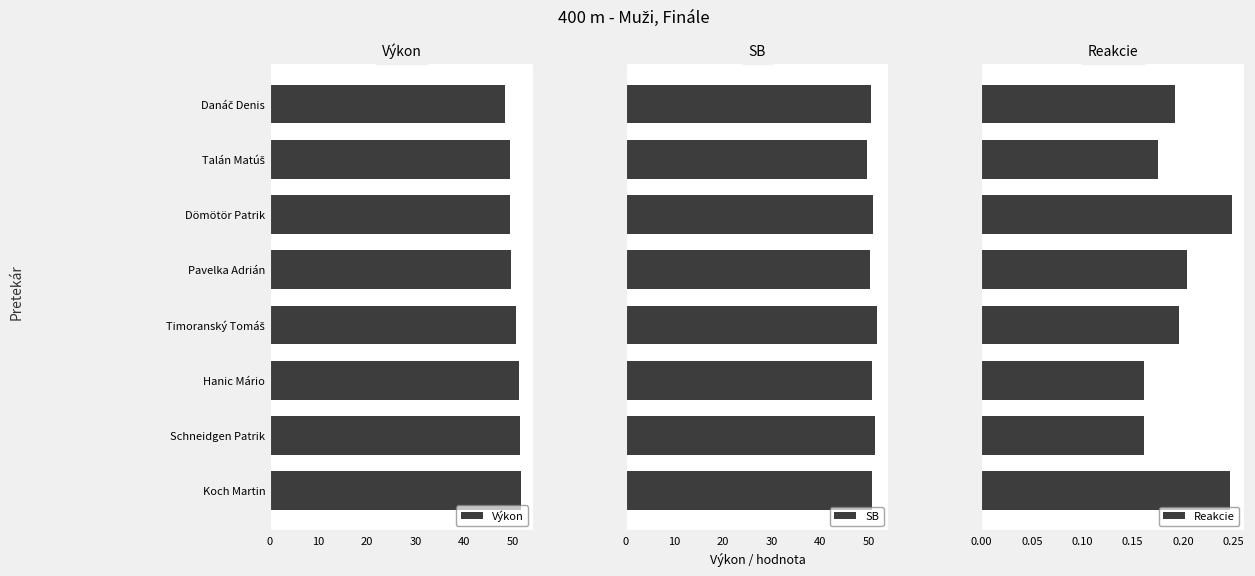

True or false: Výkon has a value of 11.2 at Dömötör Patrik.

False